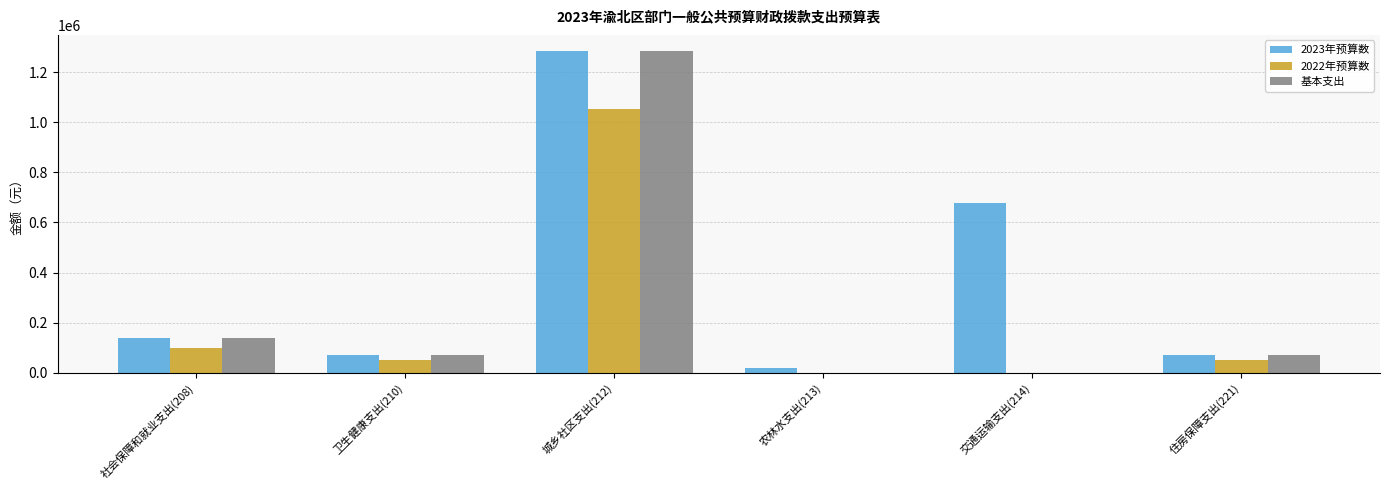

What is the difference between the 2022年预算数 values at 交通运输支出(214) and 卫生健康支出(210)?

51123.6